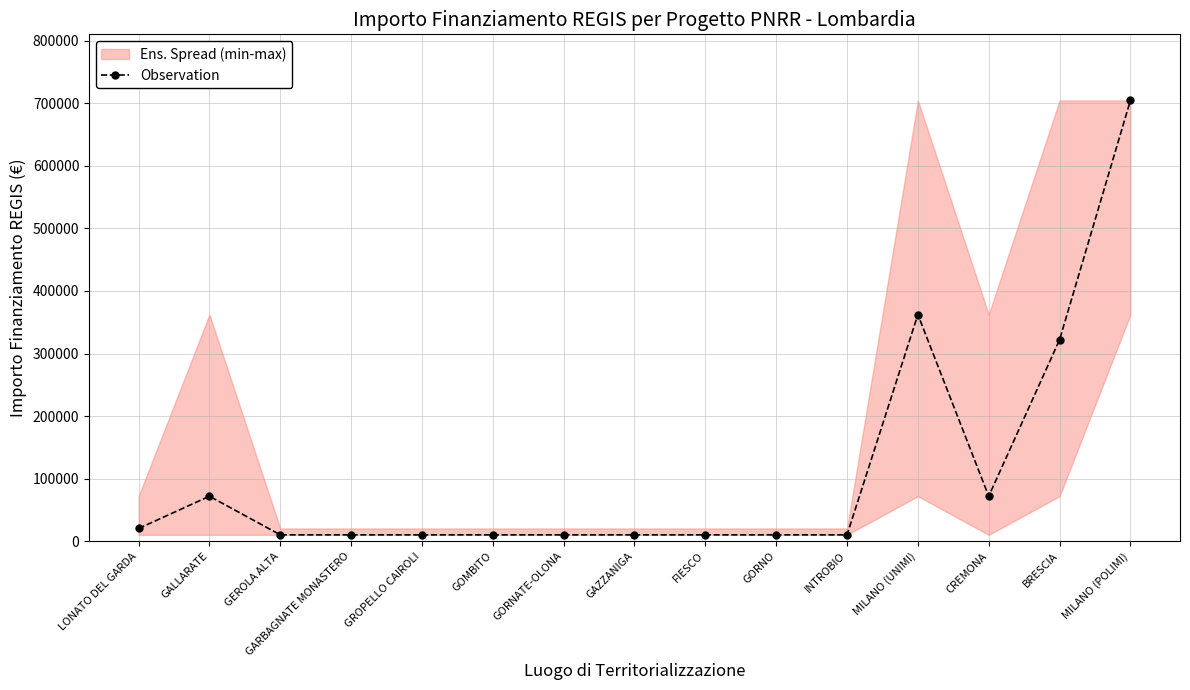

Where is the first local minimum?

CREMONA